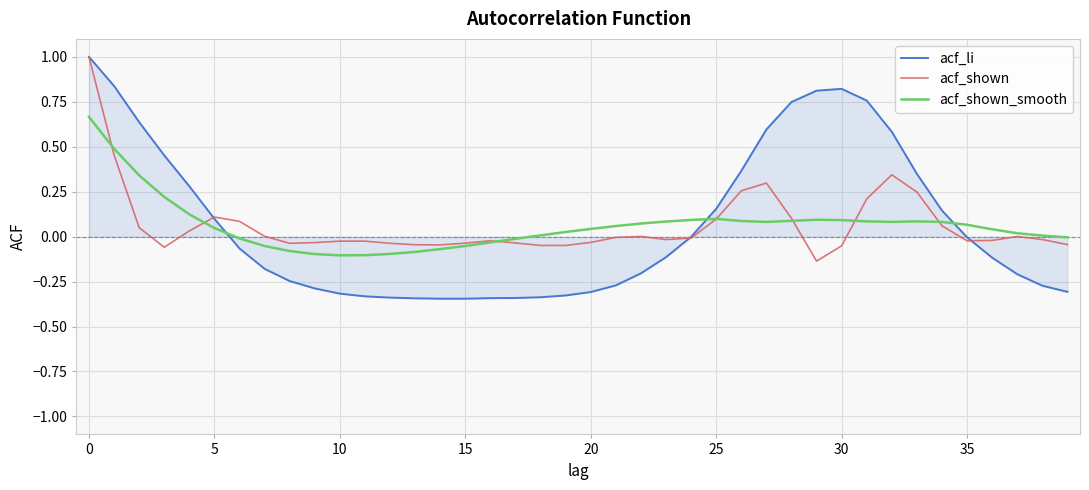

Which series has the widest spread of values?

acf_li